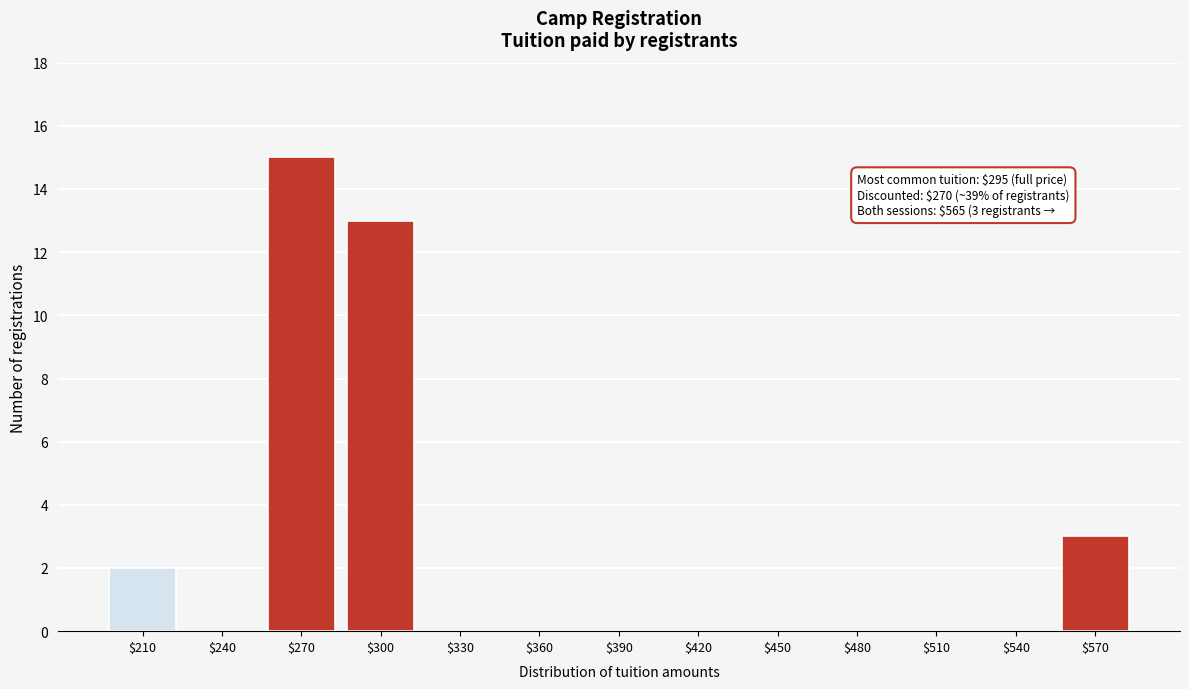

What is the sum of all values?

33